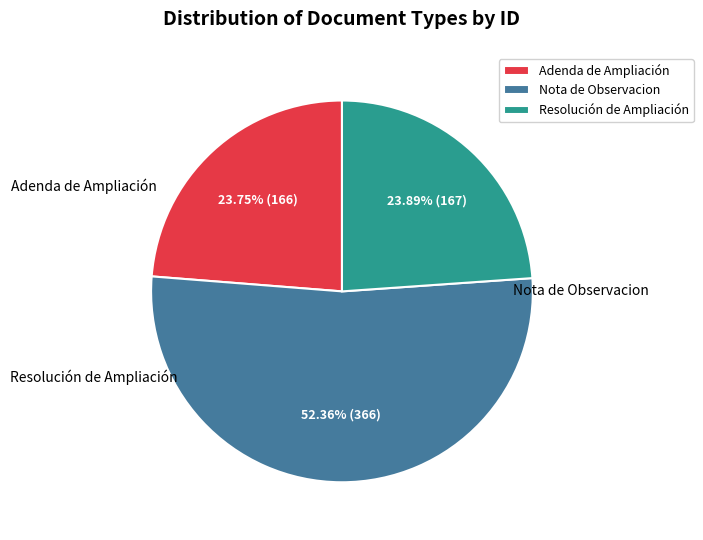

To the nearest percent, what portion does Resolución de Ampliación represent?

24%